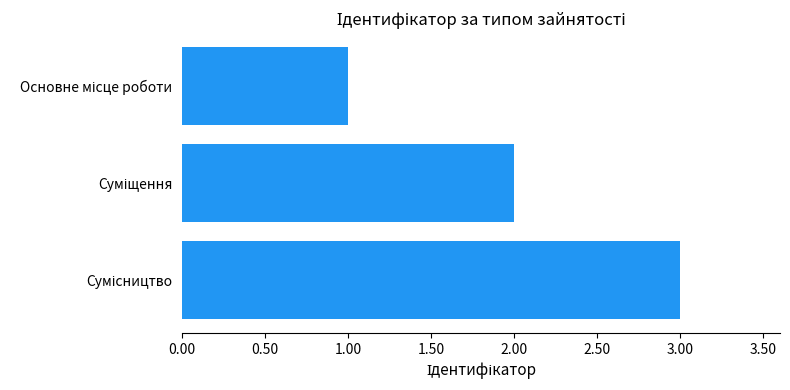

What is the maximum value shown in the chart?

3